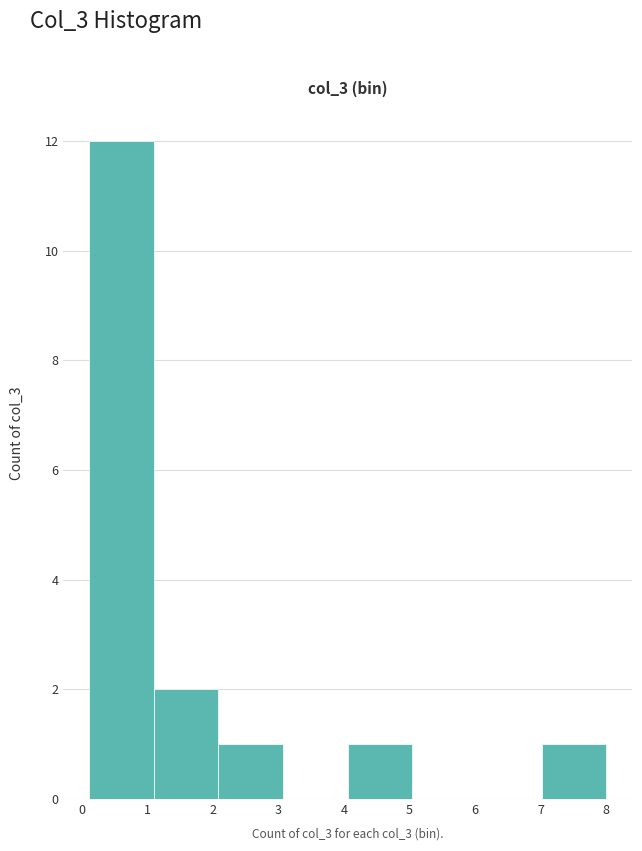

Reading left to right, transcribe this chart: for each bar, give the range it covers on the x-axis and its height. Neither the bar edges nor the heights are printed on the chart, so give them approximately, as read against the axes.

0.1 to 1.1: 12
1.1 to 2.1: 2
2.1 to 3.1: 1
3.1 to 4.1: 0
4.1 to 5.0: 1
5.0 to 6.0: 0
6.0 to 7.0: 0
7.0 to 8.0: 1